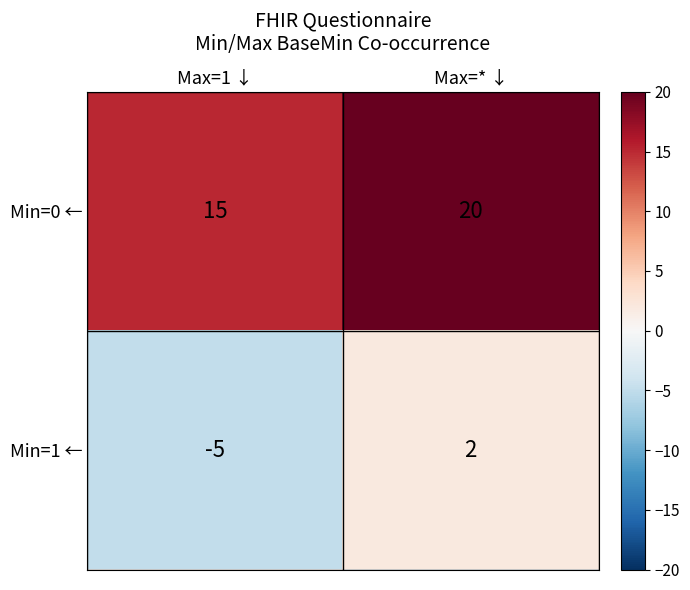

Is it true that Min=1 ← equals 2 at Max=* ↓?

True